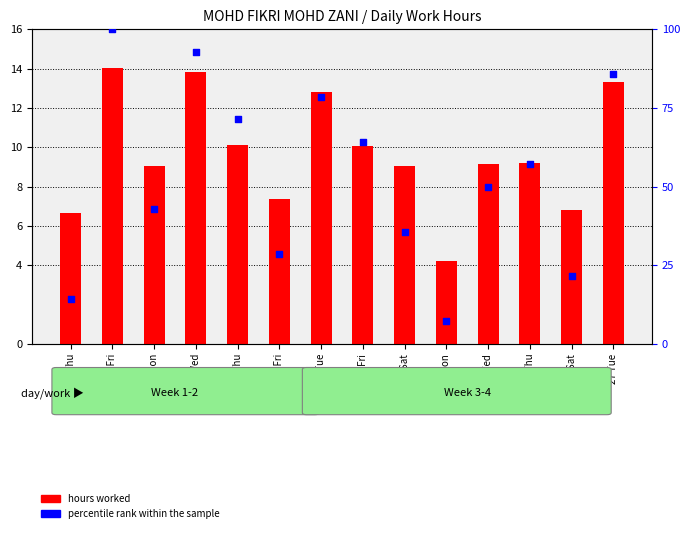

Which series has the largest total across all categories?

percentile rank within the sample